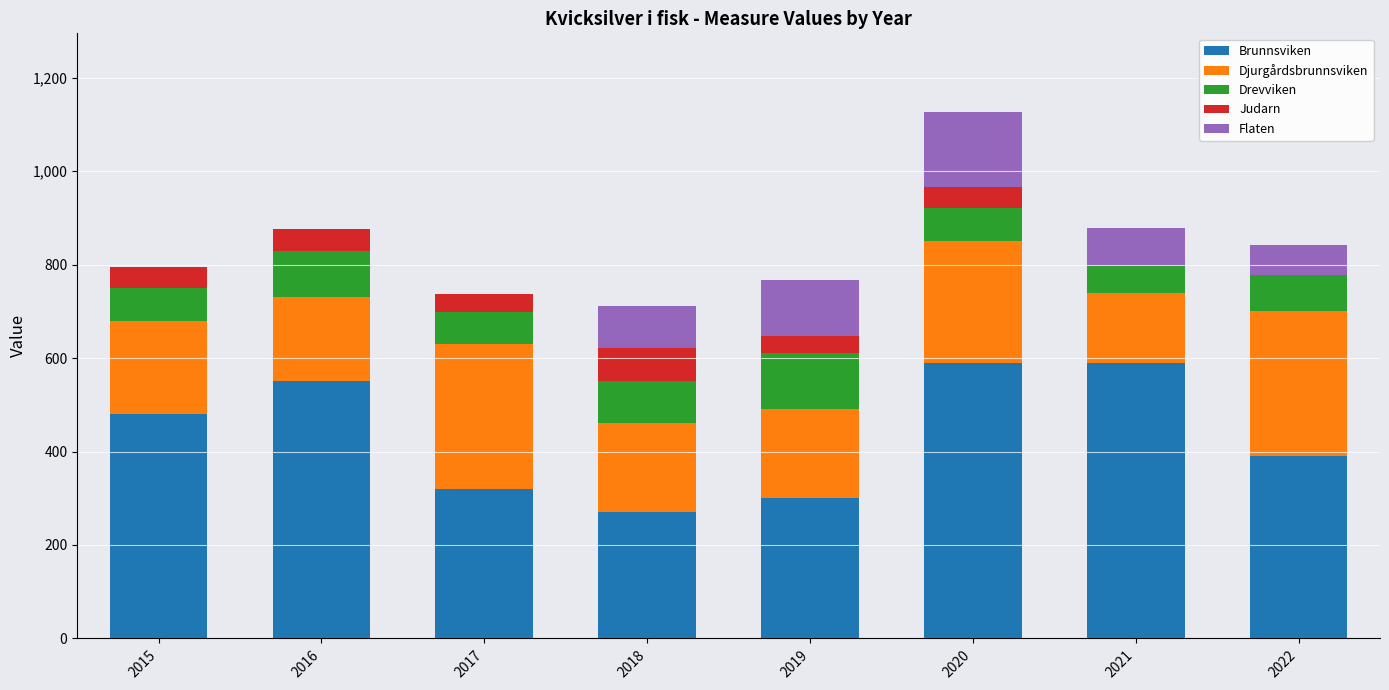

What are all the series names shown in the legend?

Brunnsviken, Djurgårdsbrunnsviken, Drevviken, Judarn, Flaten